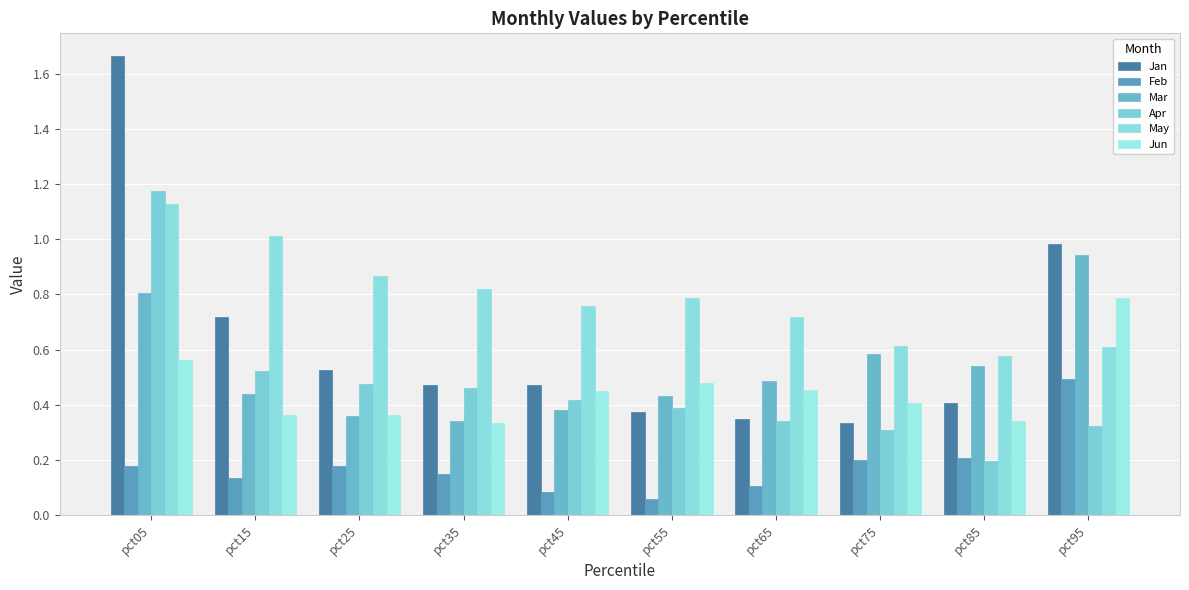

List the series in order of their peak value, highest first.

Jan, Apr, May, Mar, Jun, Feb